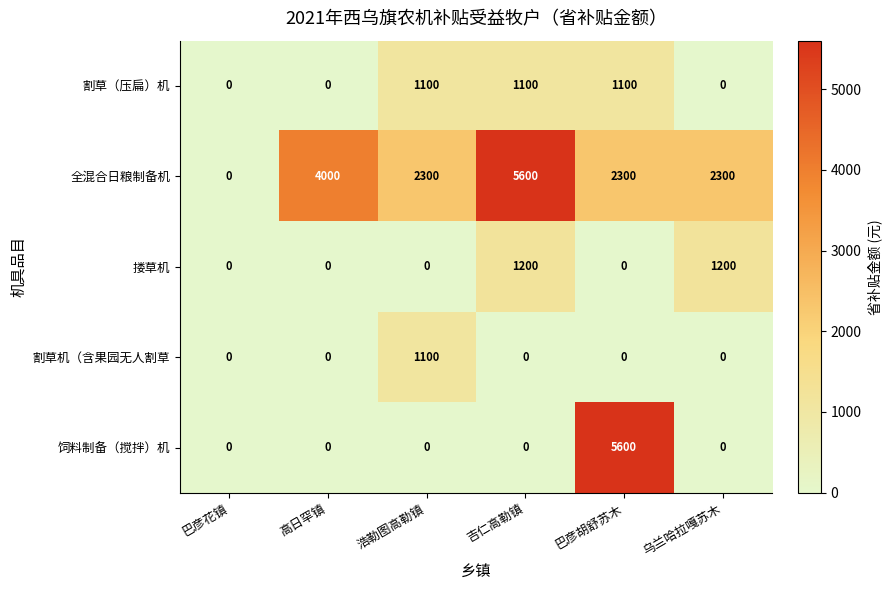

Which category has the highest value in the 饲料制备（搅拌）机 series?

巴彦胡舒苏木